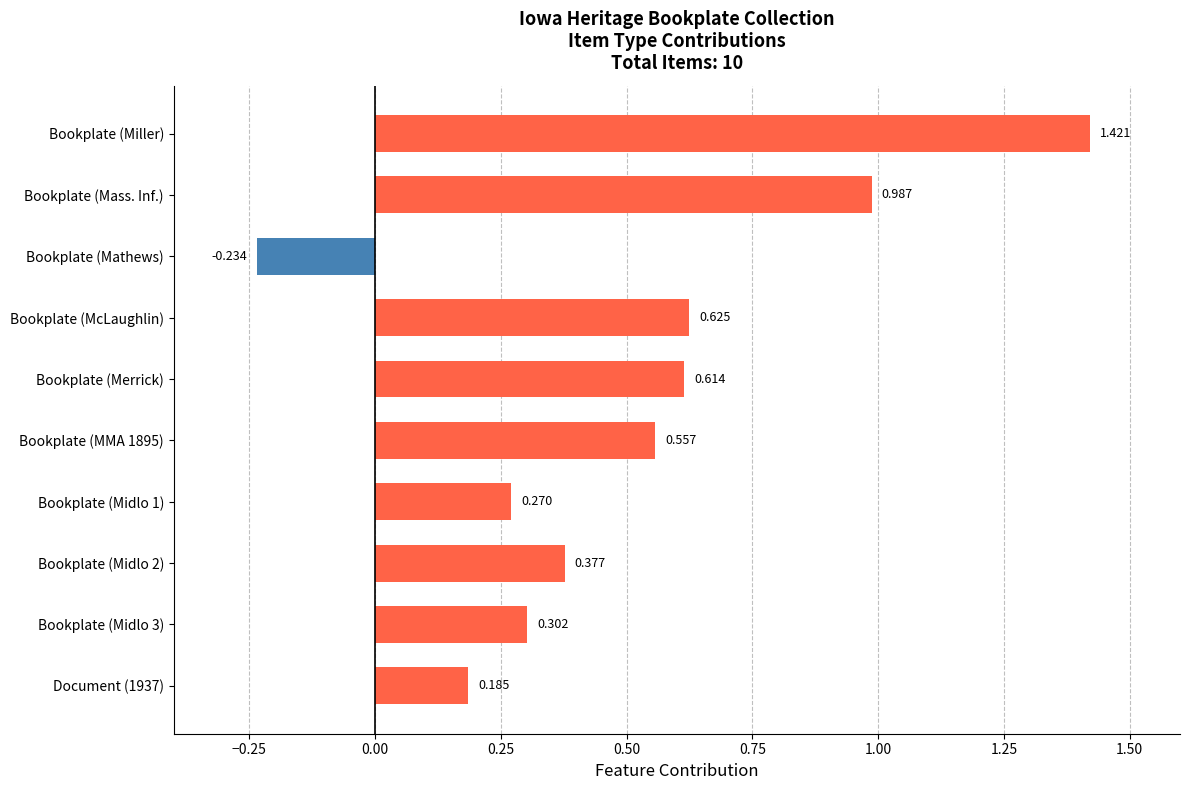

Which has a higher value, Bookplate (Mathews) or Bookplate (McLaughlin)?

Bookplate (McLaughlin)